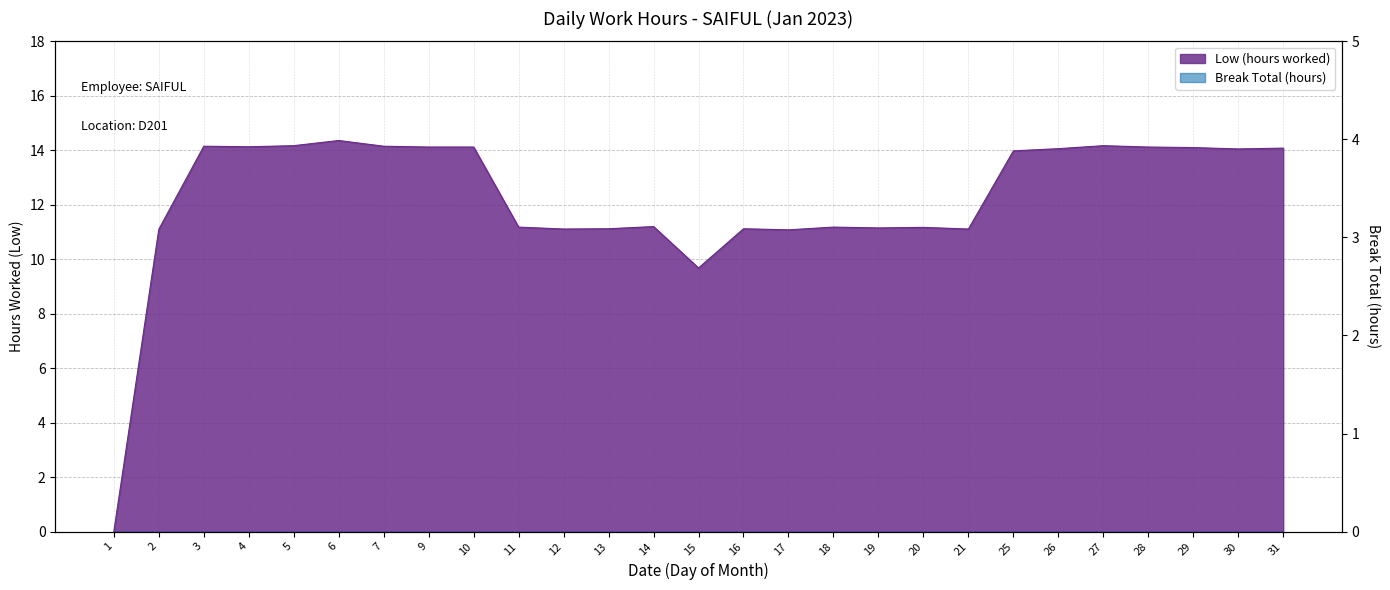

List the labels in order of value, largest first.

6, 5, 27, 3, 7, 4, 9, 10, 28, 29, 31, 26, 30, 25, 14, 11, 18, 20, 19, 13, 16, 12, 21, 2, 17, 15, 1